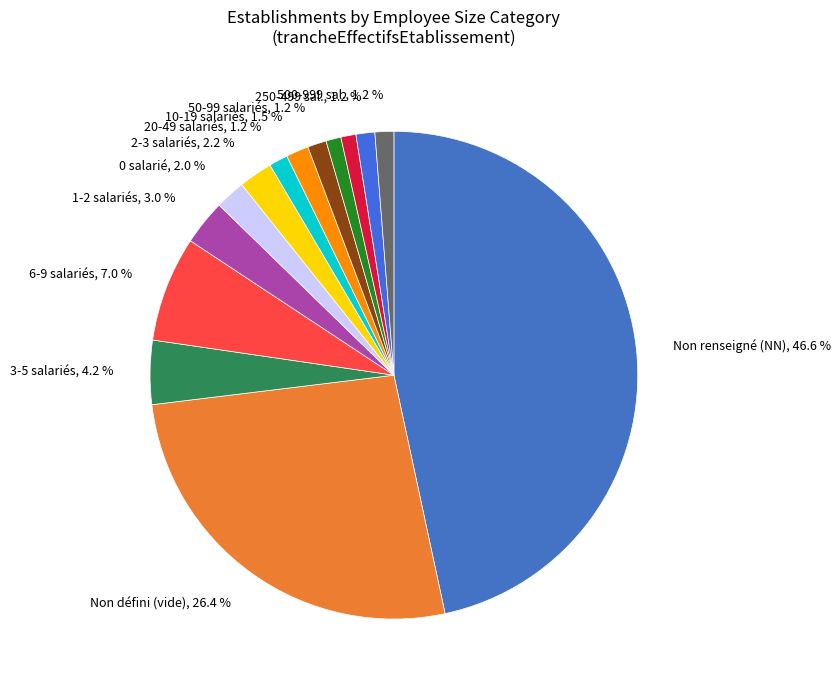

Which slice is the largest?

NN